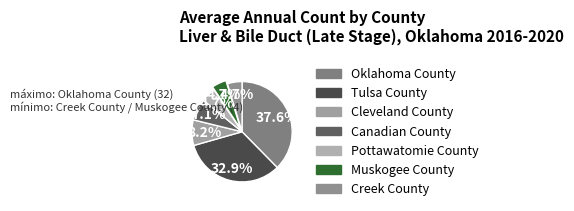

Is it true that Oklahoma County is 43% of the pie?

False